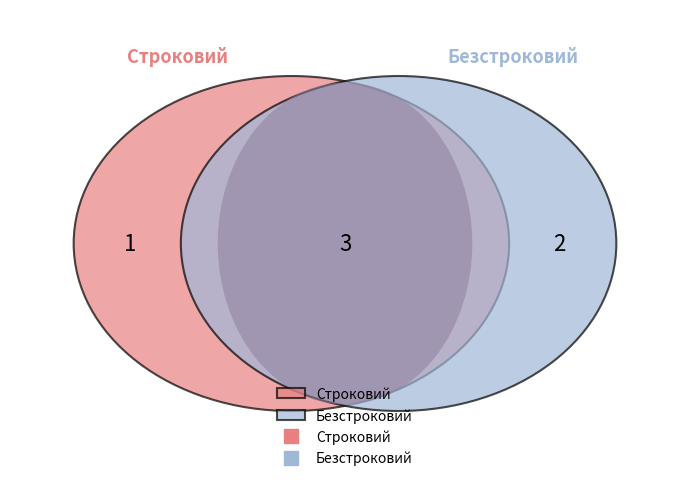

What is the change in value from Строковий to Безстроковий?

+1